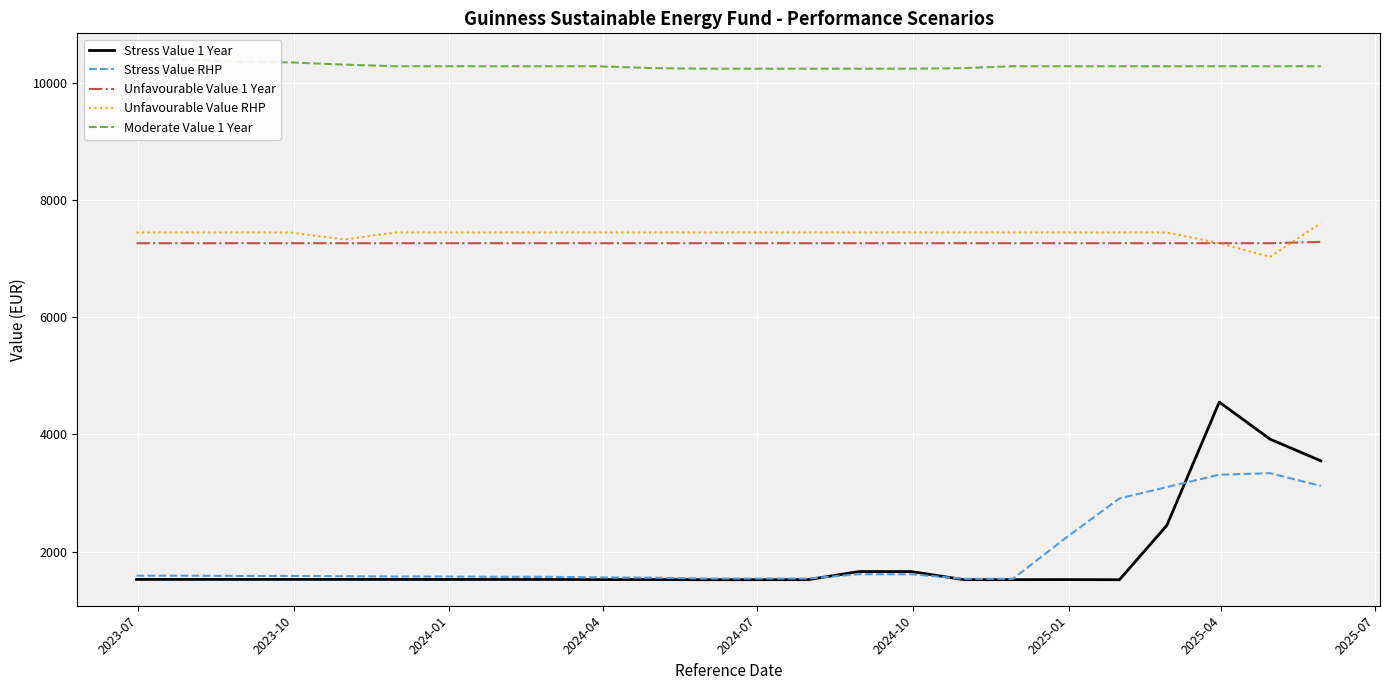

Reading left to right, transcribe all the data shown in this chart.

Stress Value 1 Year: 1523.6	1523.7	1523.5	1523.8	1523.5	1523.4	1522.6	1522.9	1522.8	1521.2	1521.3	1518.8	1519.5	1519.8	1657.5	1657.6	1519.5	1519.7	1520.6	1518.5	2445.2	4551.0	3918.8	3548.3
Stress Value RHP: 1588.0	1588.0	1583.0	1583.1	1578.1	1573.2	1573.0	1568.2	1568.2	1558.1	1553.2	1538.3	1538.4	1538.5	1611.9	1611.9	1533.6	1533.6	2248.8	2906.1	3099.7	3311.4	3337.3	3119.8
Unfavourable Value 1 Year: 7264.3	7264.3	7264.3	7264.3	7264.3	7264.3	7264.3	7264.3	7264.3	7264.3	7264.3	7264.3	7264.3	7264.3	7264.3	7264.3	7264.3	7264.3	7264.3	7264.3	7264.3	7264.3	7264.3	7286.4
Unfavourable Value RHP: 7446.6	7446.6	7446.6	7446.6	7327.9	7446.6	7446.6	7446.6	7446.6	7446.6	7446.6	7446.6	7446.6	7446.6	7446.6	7446.6	7446.6	7446.6	7446.6	7446.6	7446.6	7263.9	7031.9	7605.5
Moderate Value 1 Year: 10403.4	10400.1	10359.3	10351.7	10312.7	10285.8	10285.8	10285.8	10285.8	10285.8	10253.7	10244.2	10243.4	10243.4	10243.4	10244.2	10253.7	10285.8	10285.8	10285.8	10285.8	10285.8	10285.8	10285.8